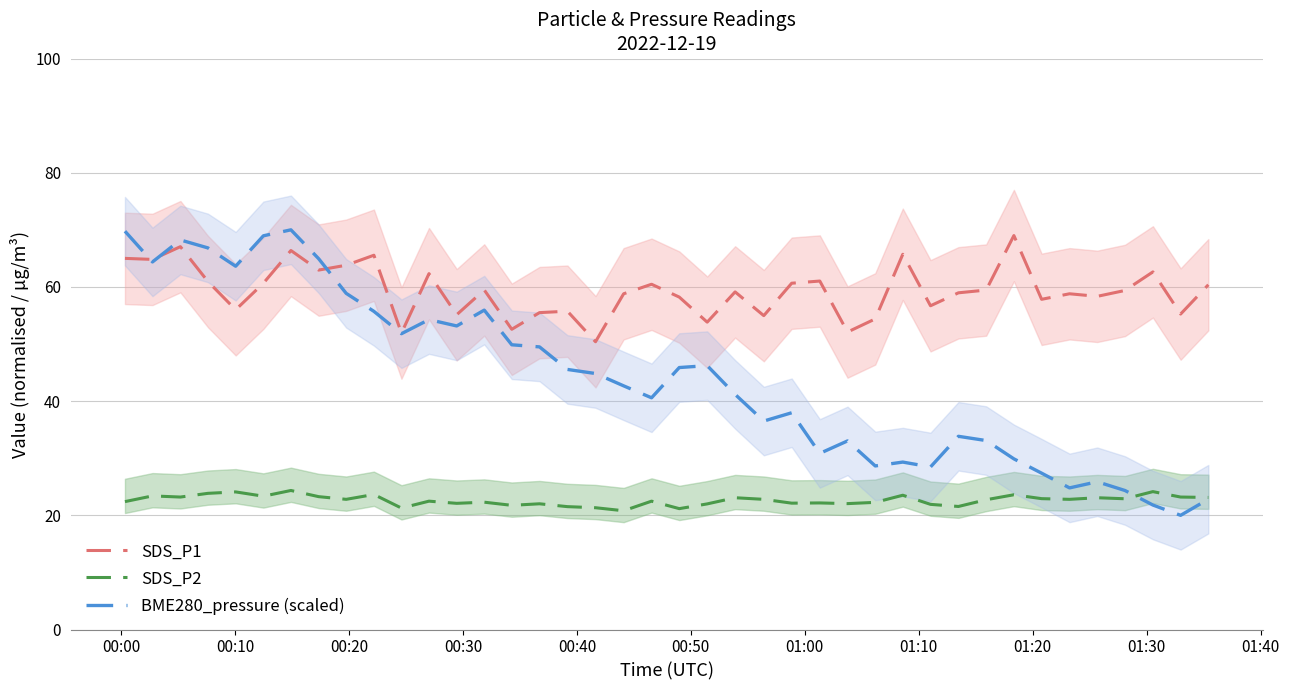

True or false: SDS_P2 and SDS_P1 intersect in this chart.

False